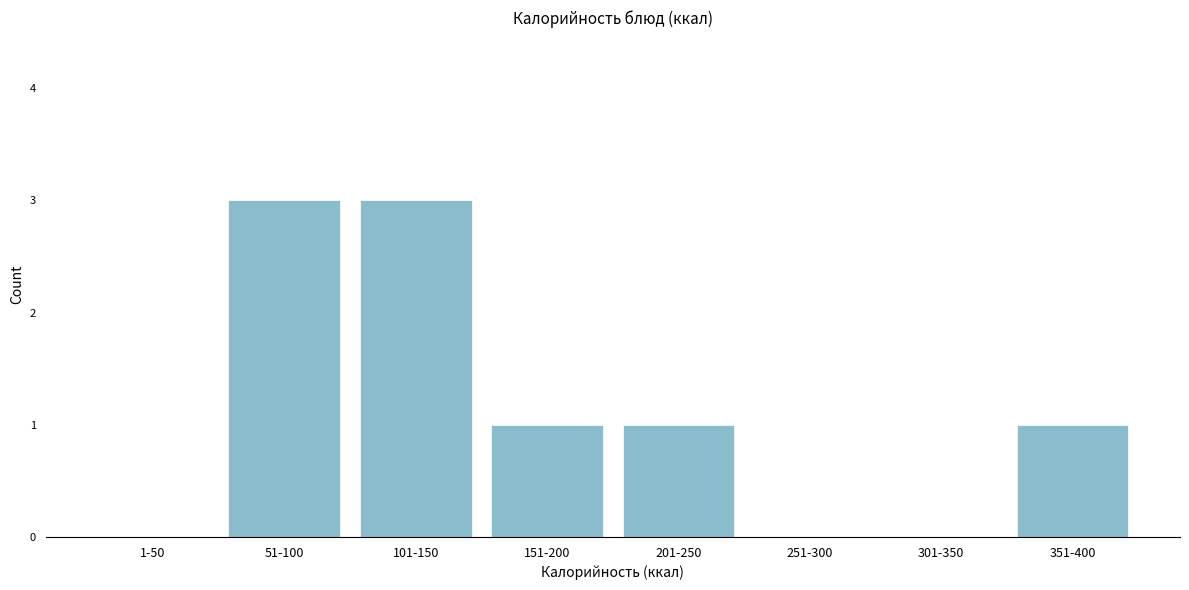

Reading right to left, extract all data points from this chart.

351-400=1	301-350=0	251-300=0	201-250=1	151-200=1	101-150=3	51-100=3	1-50=0